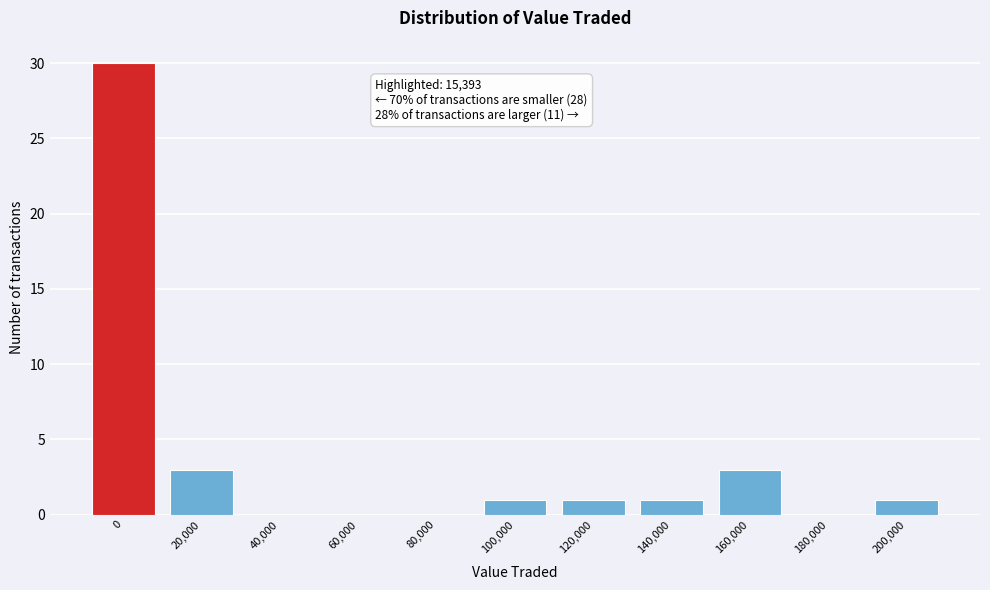

Reading right to left, transcribe all the data shown in this chart.

200,000=1	180,000=0	160,000=3	140,000=1	120,000=1	100,000=1	80,000=0	60,000=0	40,000=0	20,000=3	0=30